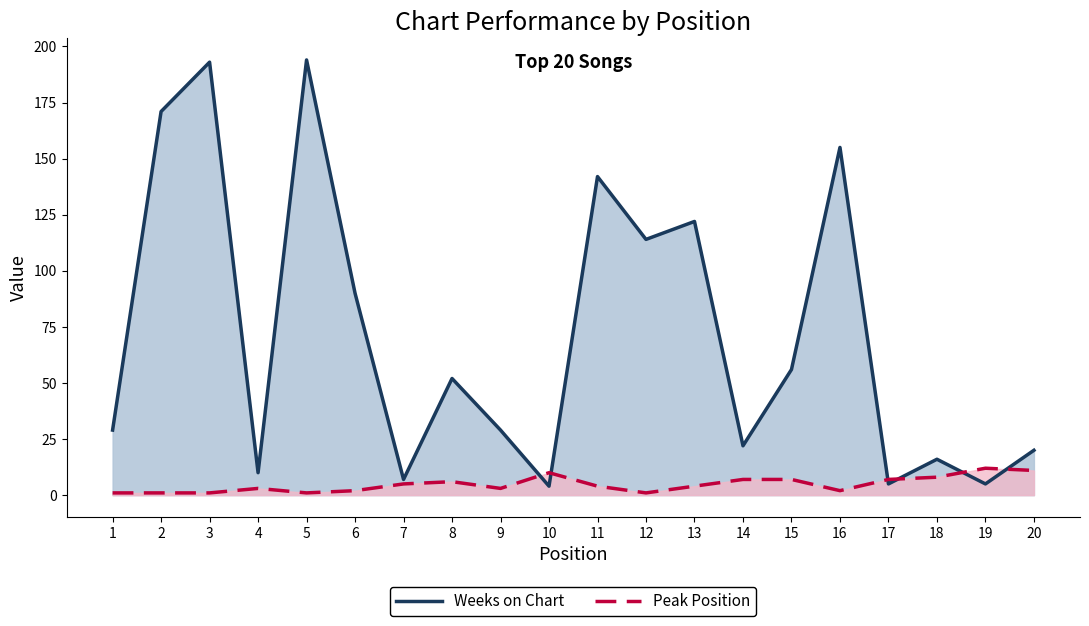

What is the total value across all series at 14?

29